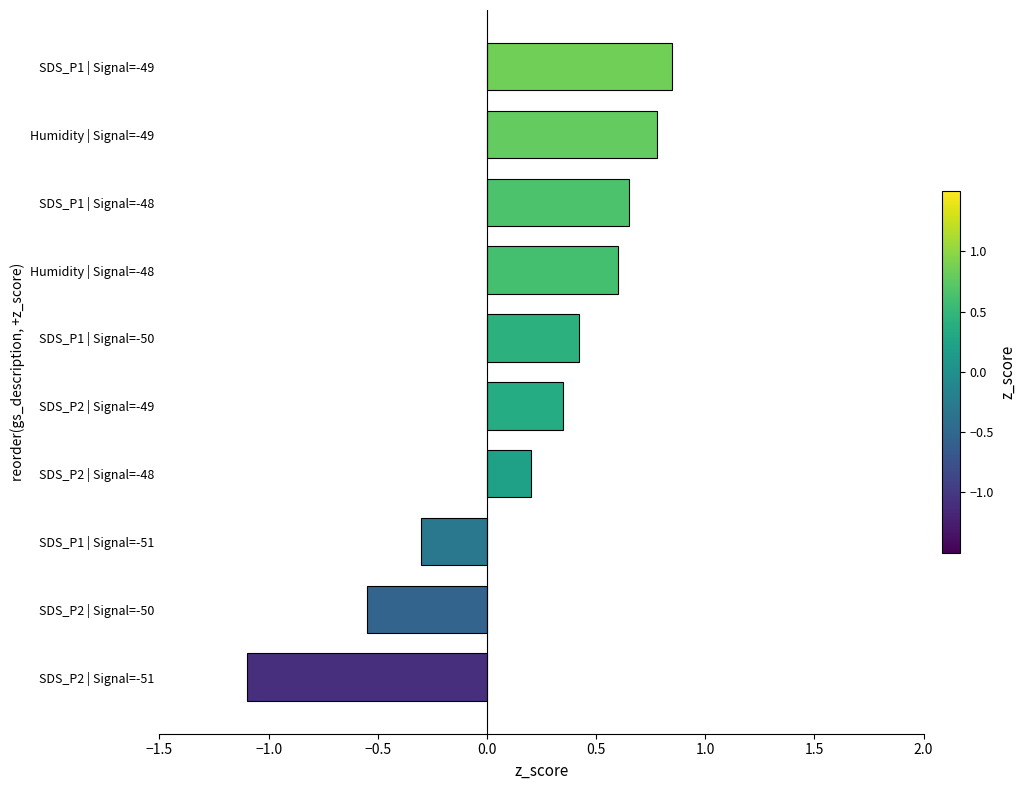

Which has a higher value, Humidity | Signal=-48 or SDS_P2 | Signal=-48?

Humidity | Signal=-48